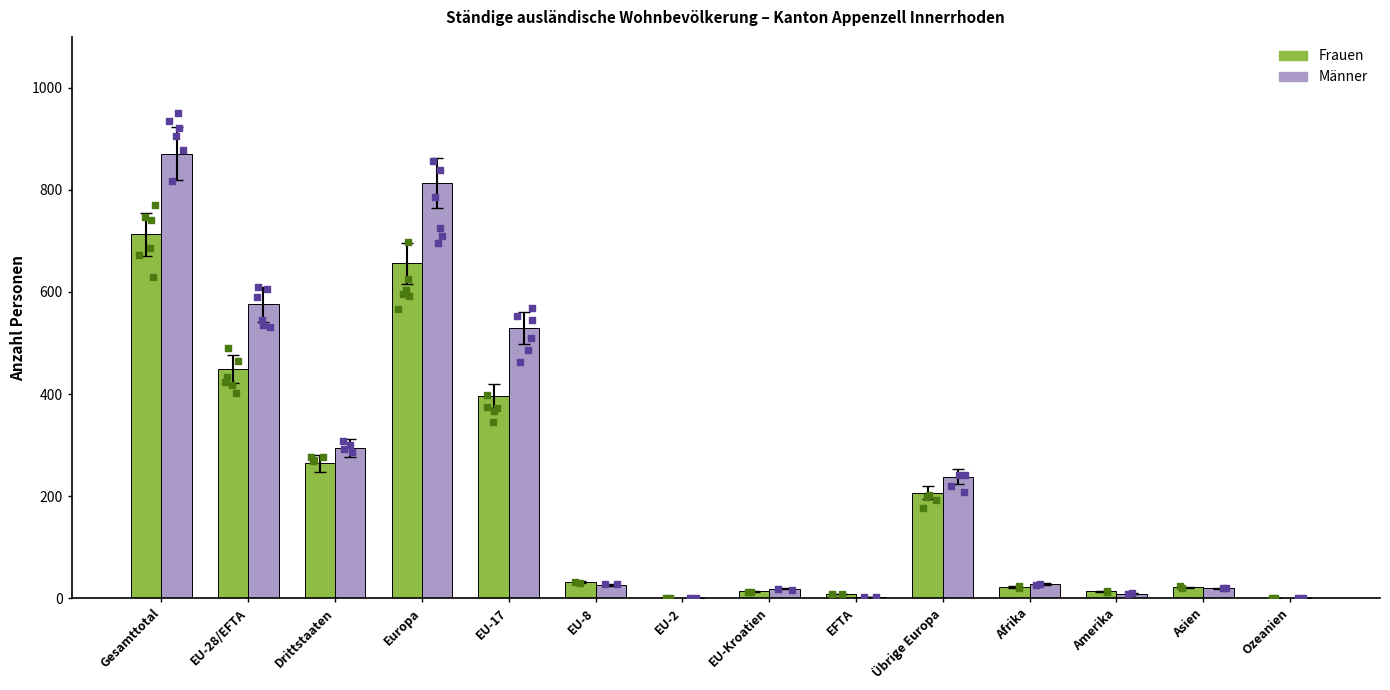

Which series contains the highest Y value?

Männer